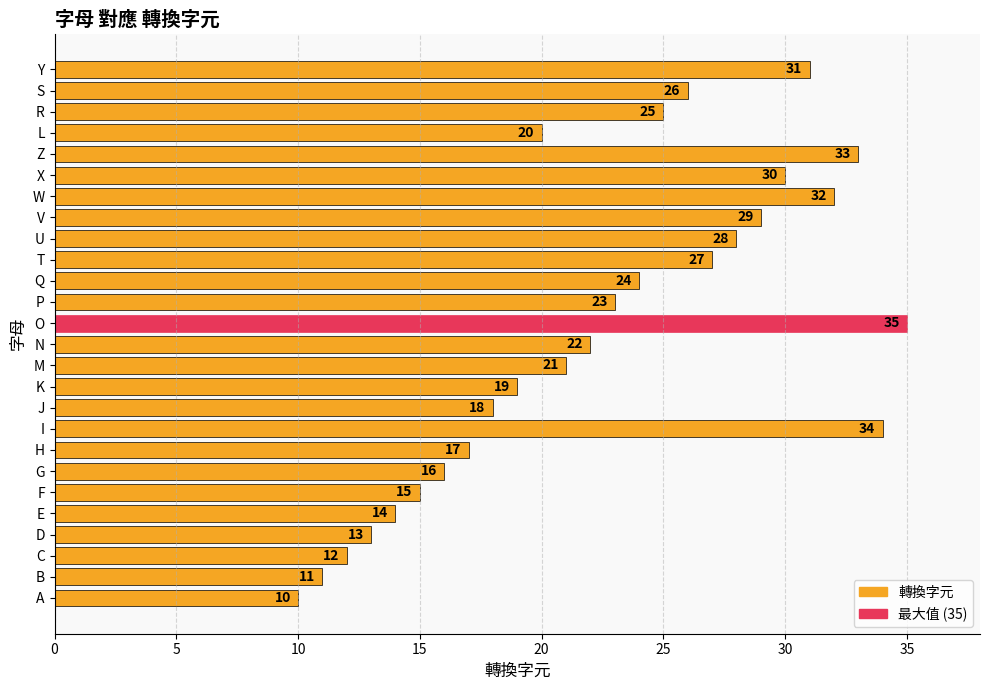

Rank the categories by value from lowest to highest.

A, B, C, D, E, F, G, H, J, K, L, M, N, P, Q, R, S, T, U, V, X, Y, W, Z, I, O